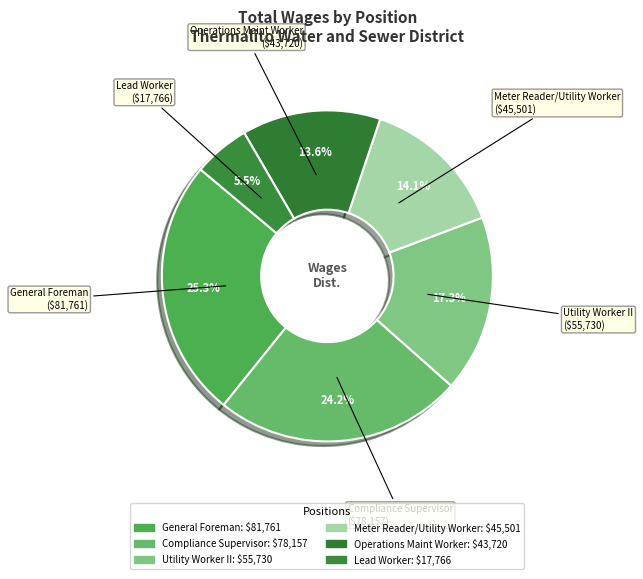

What is the ratio of the value at Compliance Supervisor to the value at Operations Maint Worker?

1.8